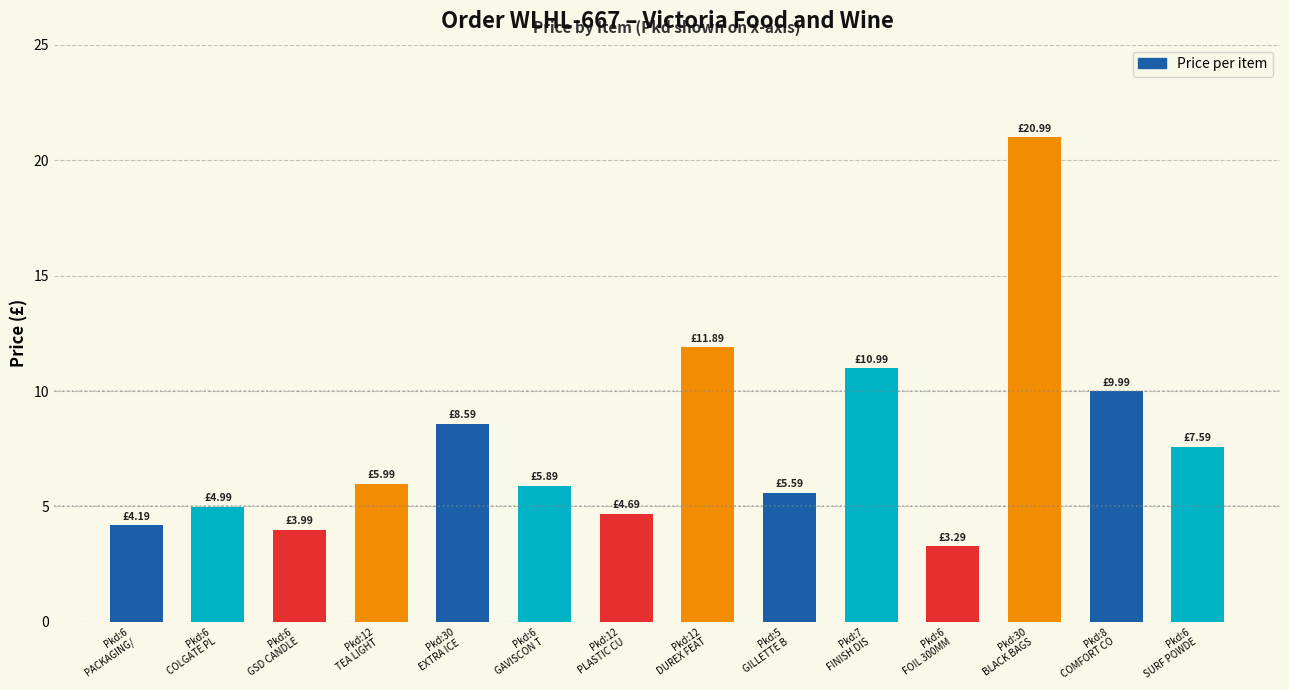

What is the sum of all values?

108.7